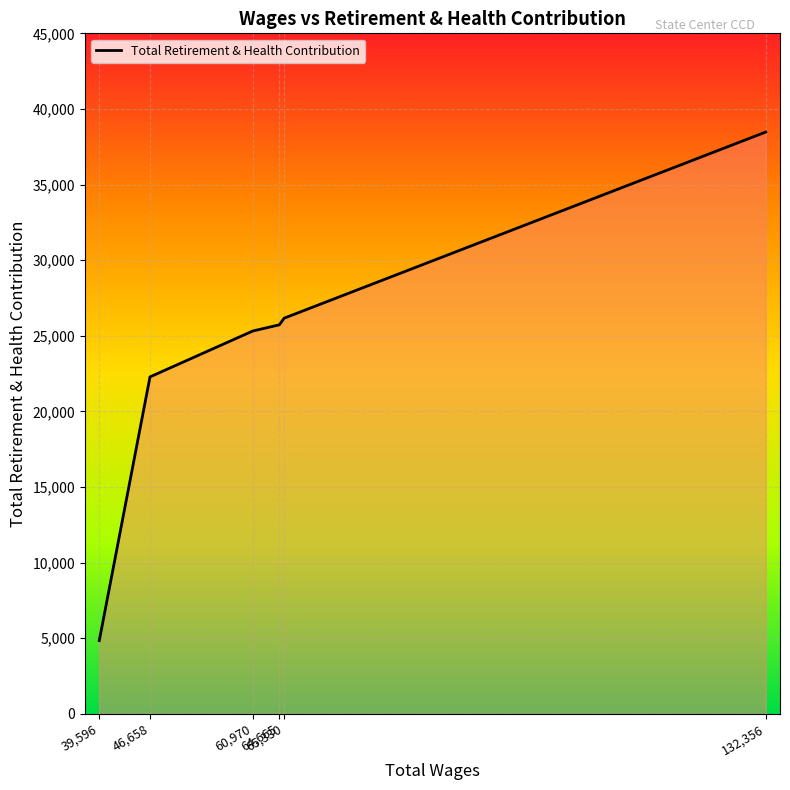

Which label corresponds to the largest value in the chart?

132,356